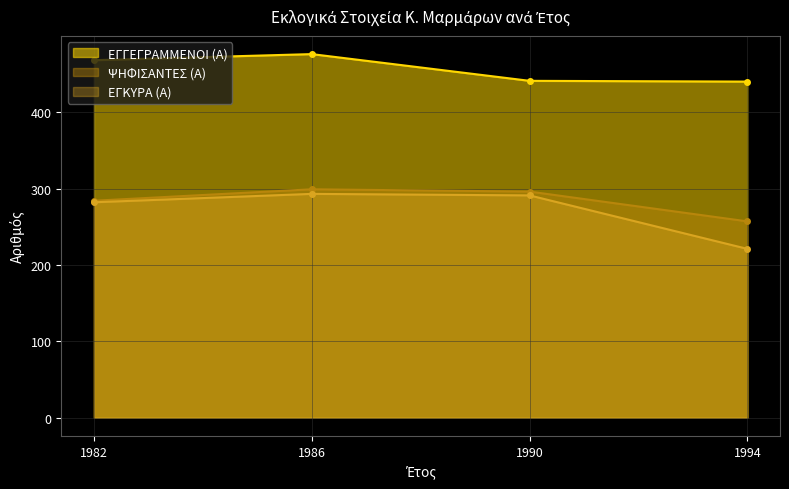

Which series changed the most between 1990 and 1986?

ΕΓΓΕΓΡΑΜΜΕΝΟΙ (Α)